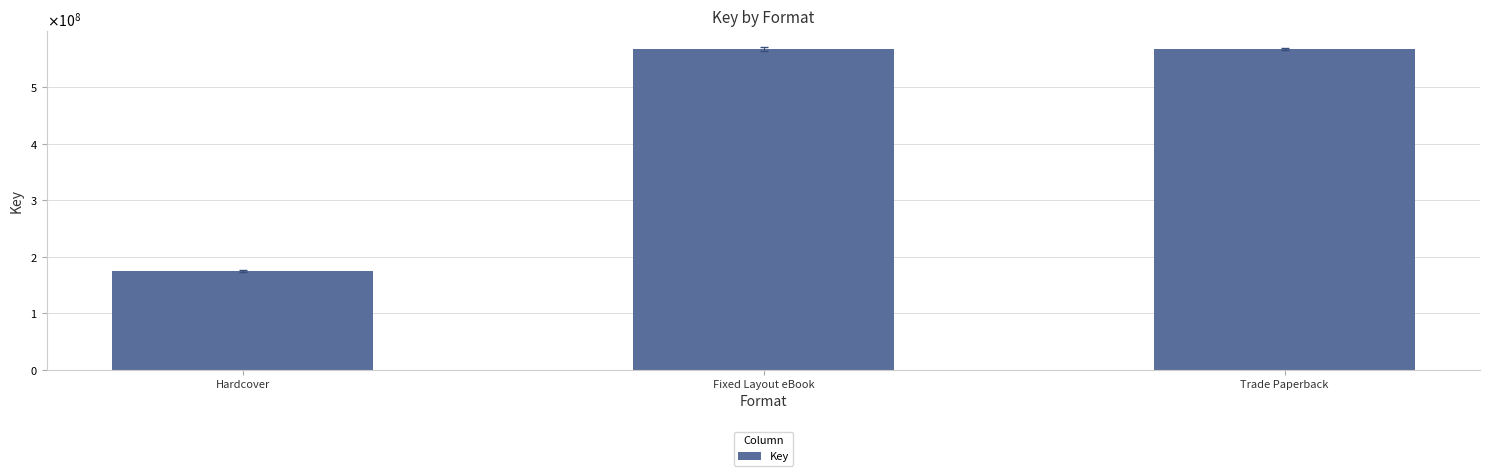

Does the chart contain any negative values?

No